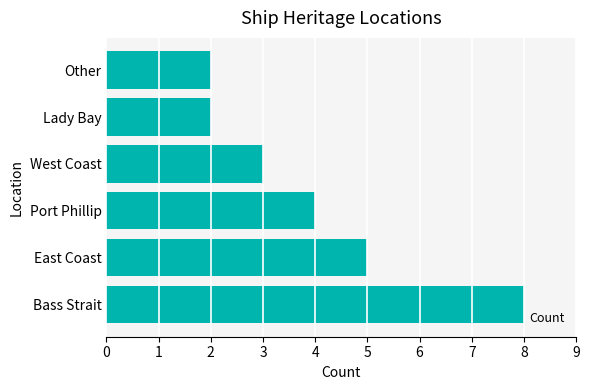

How many series are shown in this chart?

1